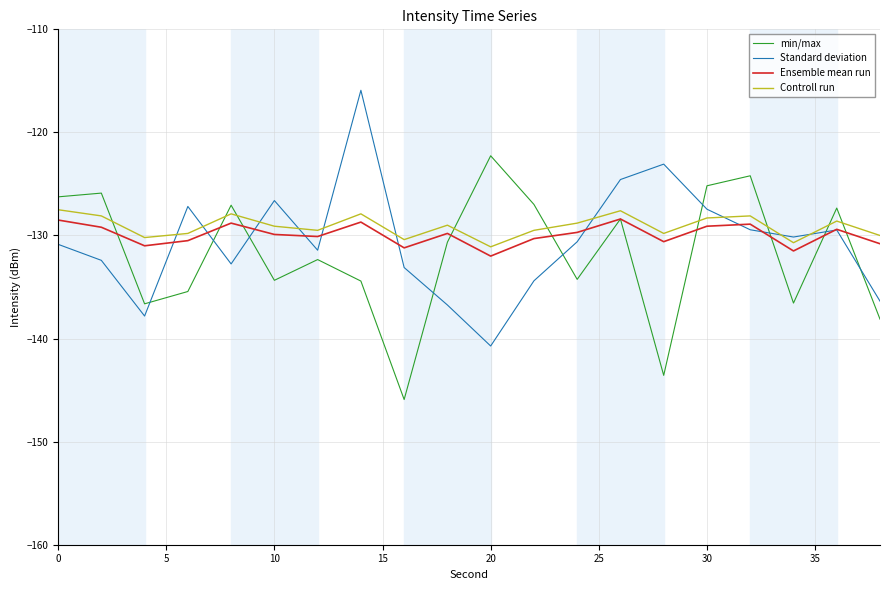

What is the lowest value of the Ensemble mean run series?

-132.0